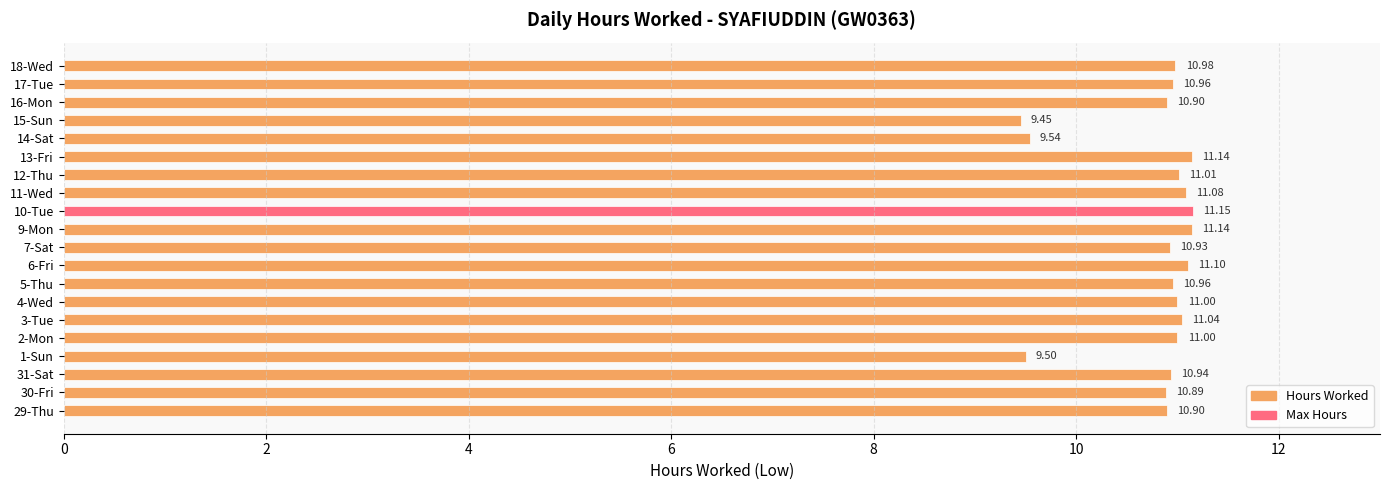

Count the number of values greater than 10.

17